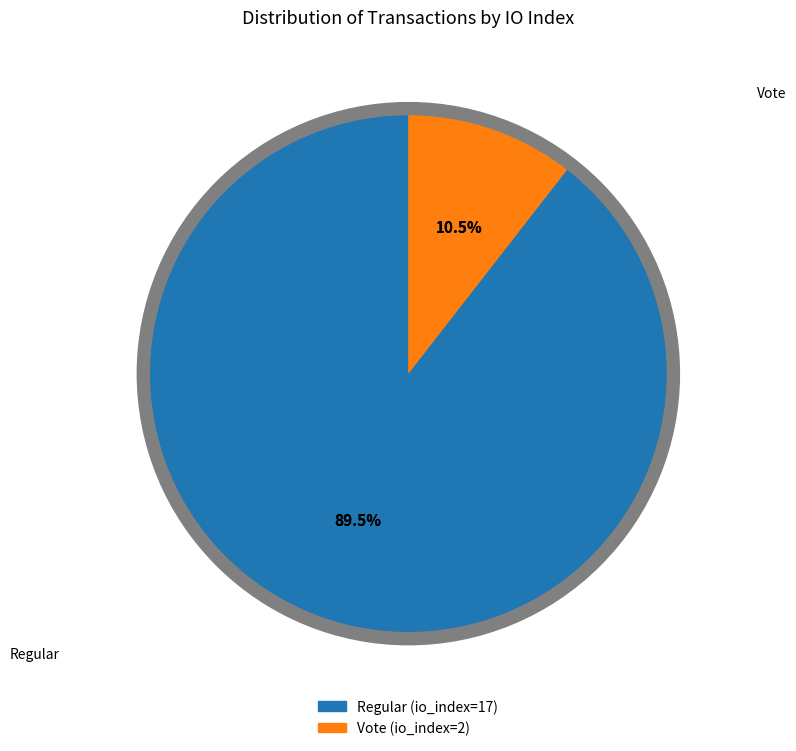

What percentage is the Regular (io_index=17) slice, to the nearest percent?

89%